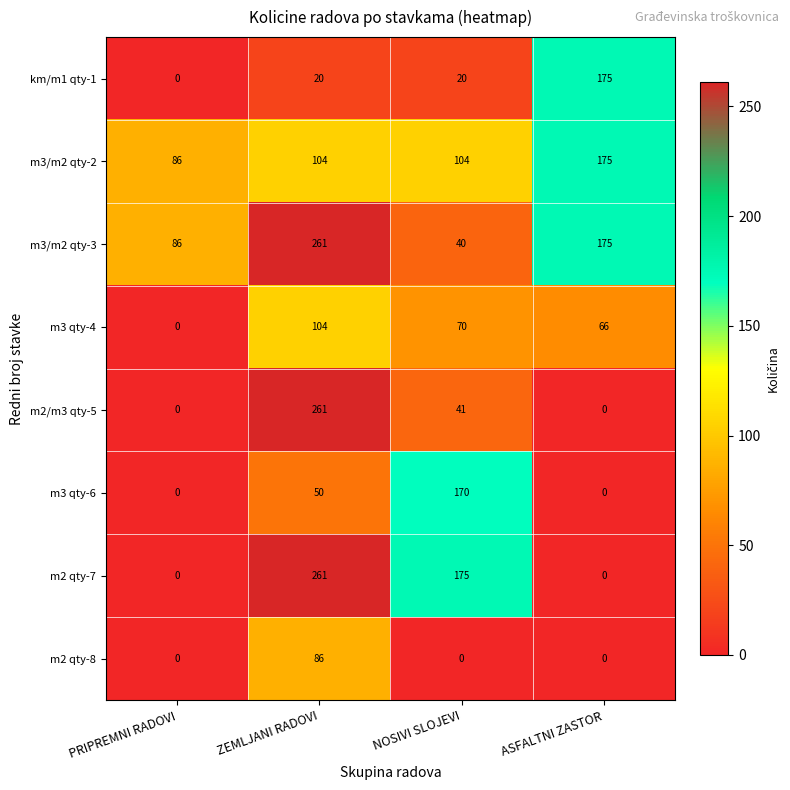

Between PRIPREMNI RADOVI and NOSIVI SLOJEVI, which series saw the biggest shift?

m2 qty-7